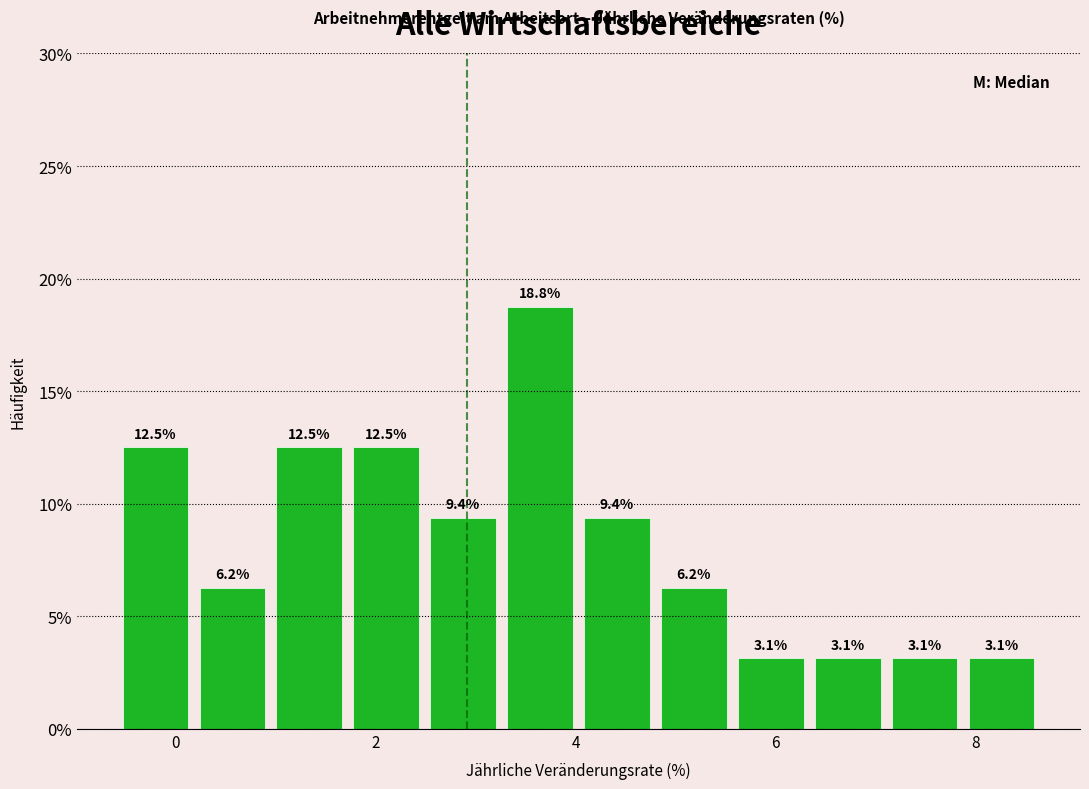

Read against the x-axis, roughly where is the centre of the tallest bar?

3.6